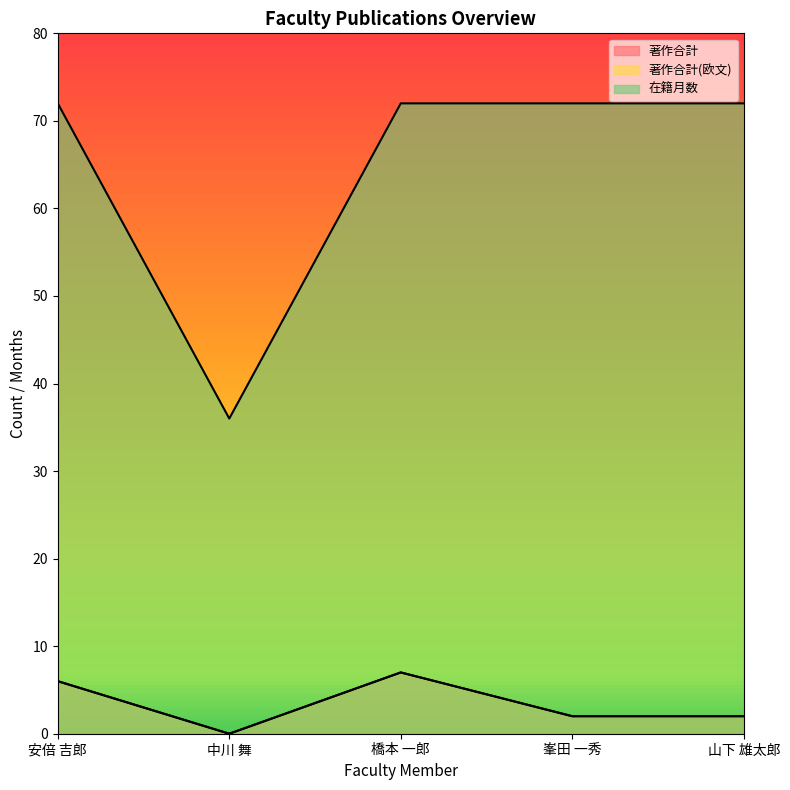

What is the difference between the highest and lowest values at 山下 雄太郎?

70